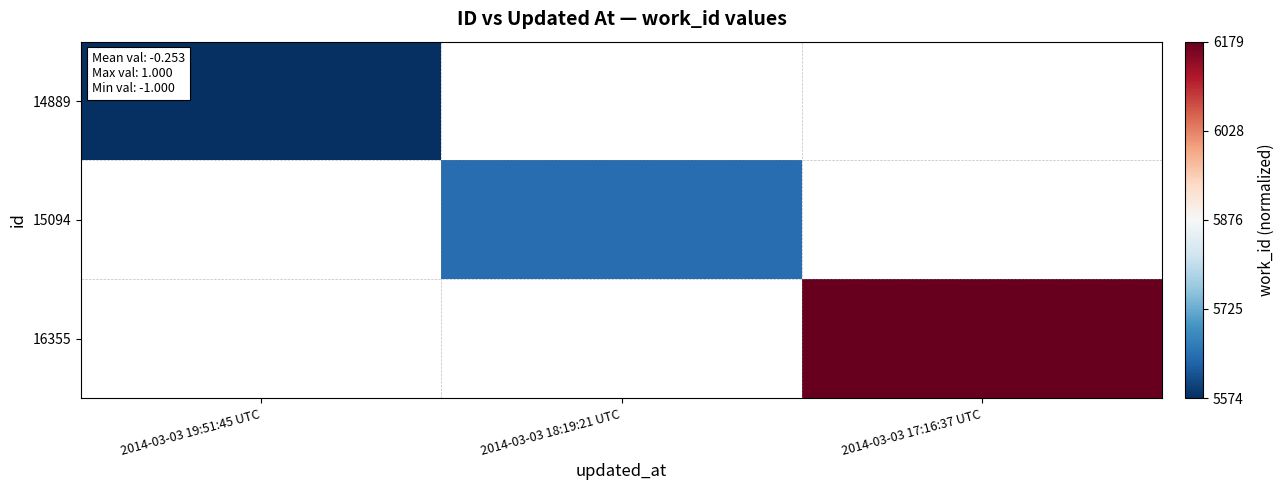

At which label does 14889 reach its peak?

2014-03-03 19:51:45 UTC